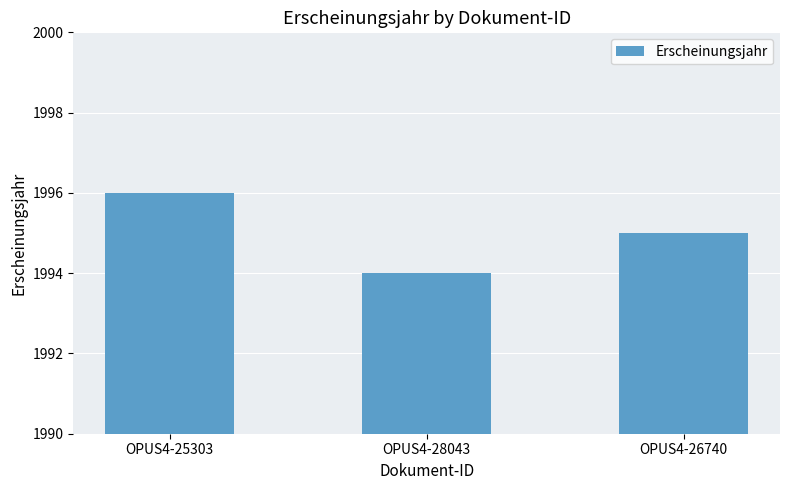

What is the value of the 1st bar from the left?

1996